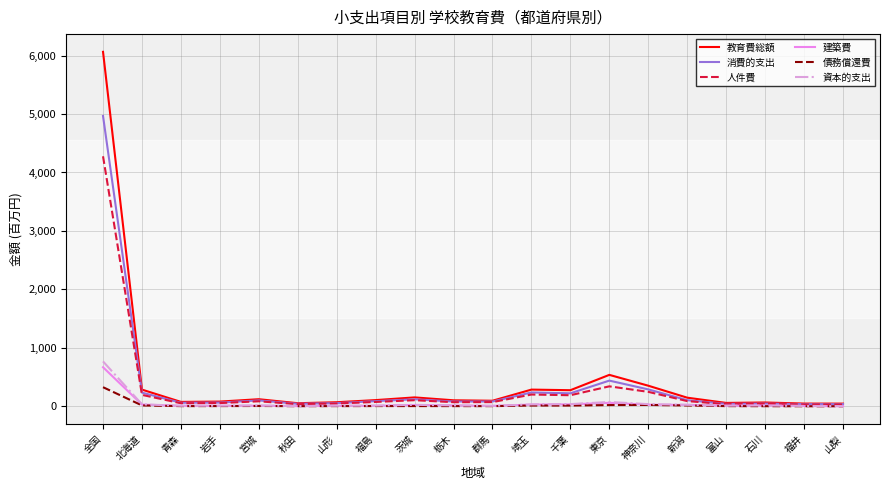

Read the 消費的支出 value at 福井.

38.2